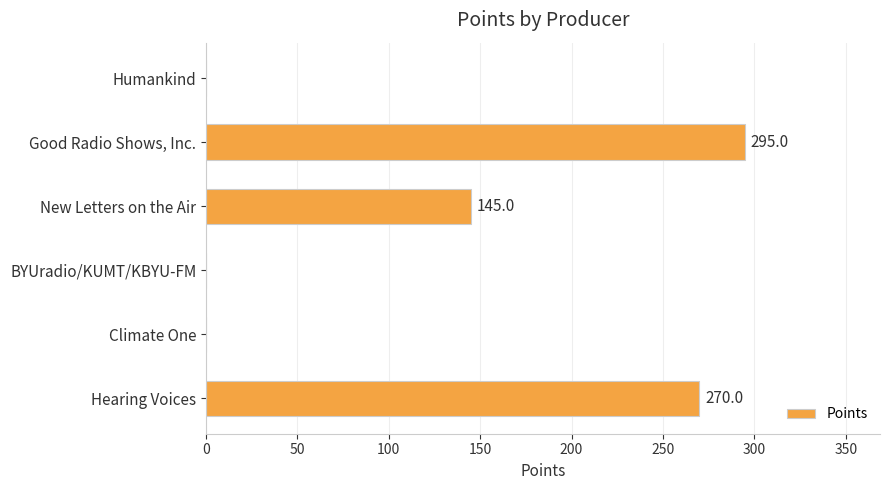

Is it true that the value at BYUradio/KUMT/KBYU-FM is 101?

False